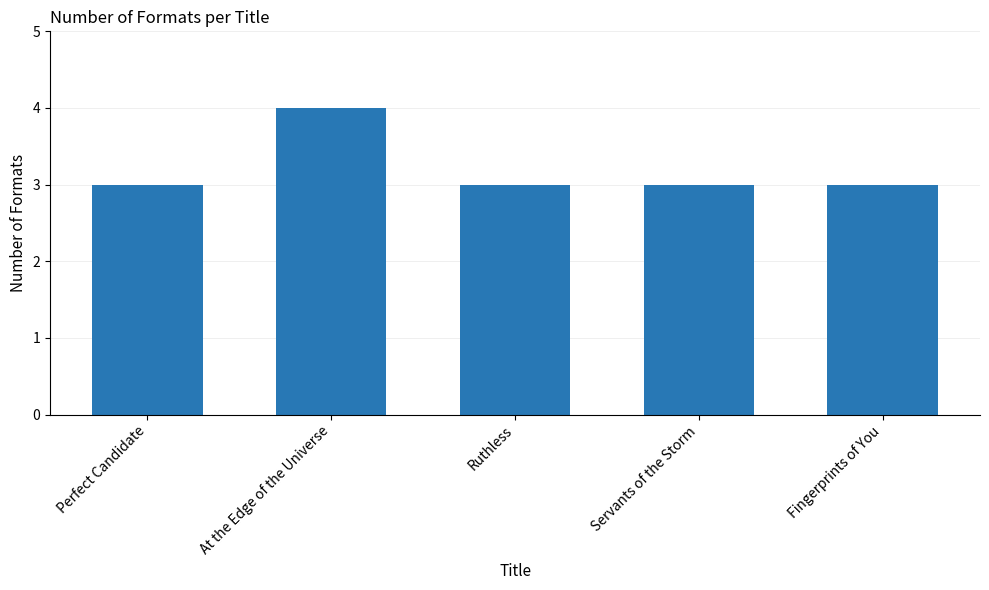

What is the minimum value shown in the chart?

3